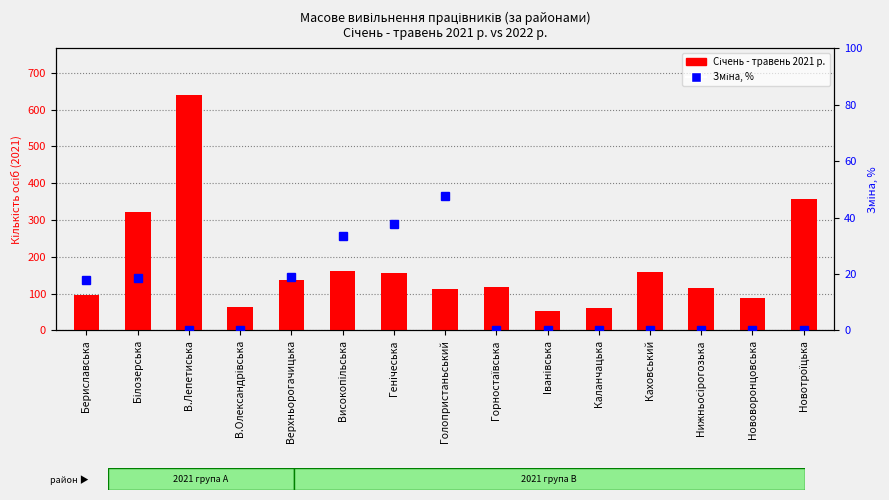

At how many categories does at least one series exceed 9?

15